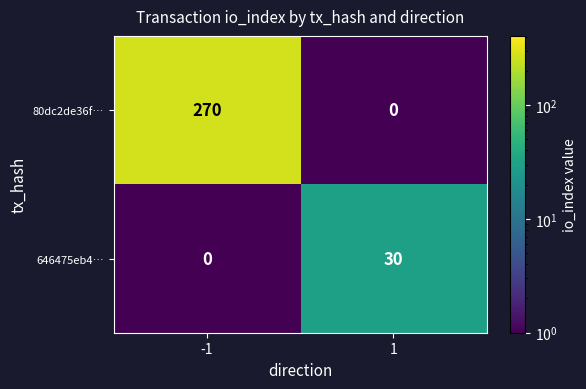

List the labels in order of 646475eb4… value, smallest first.

-1, 1